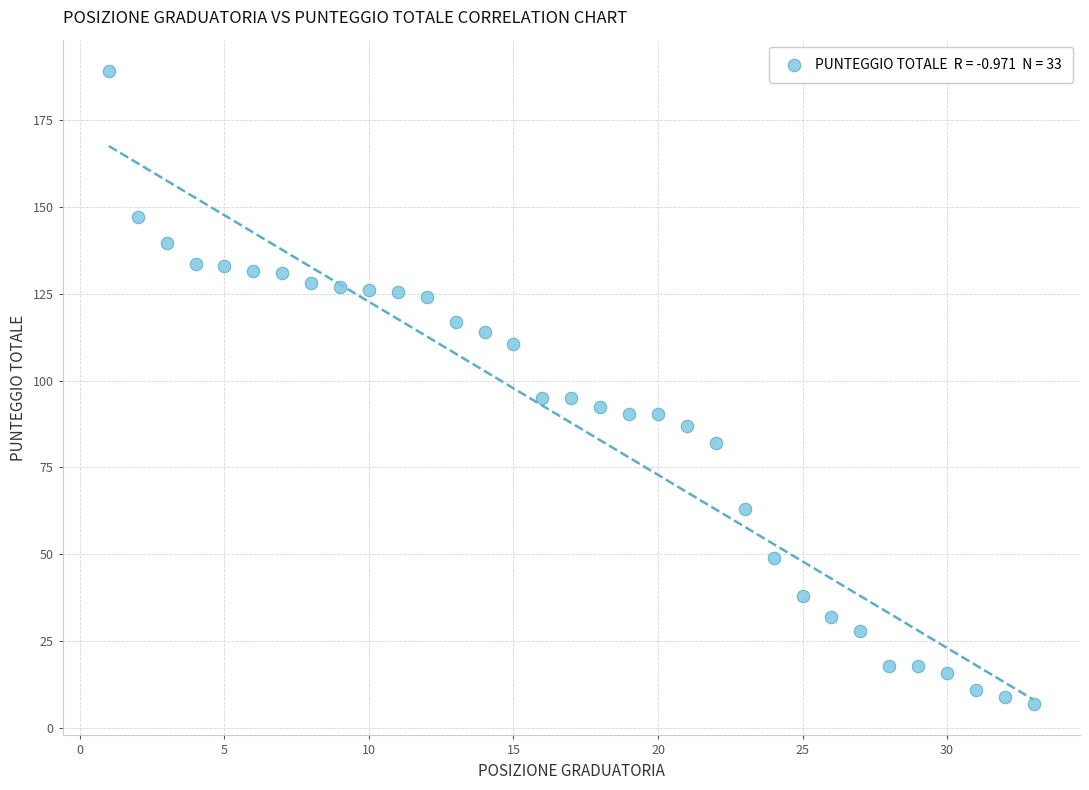

What is the range of Y values (max minus min)?

182.0